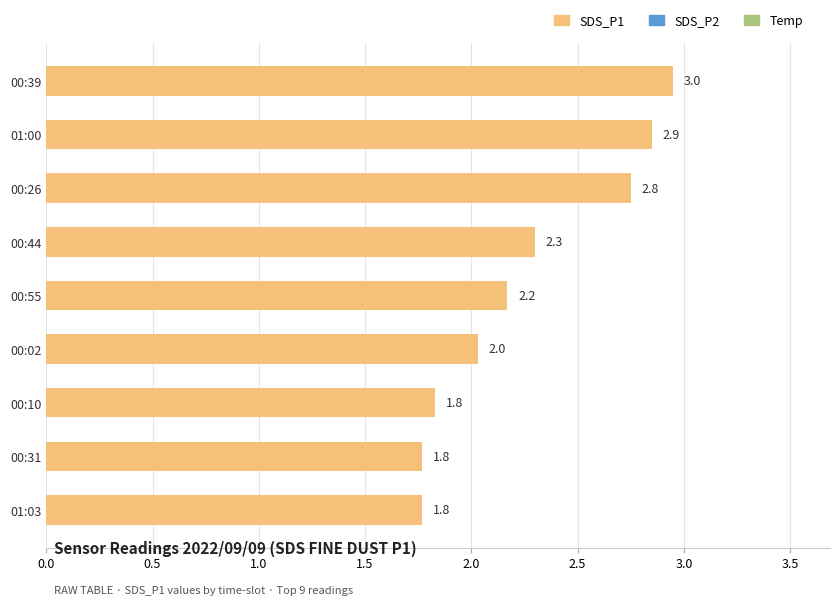

Approximately how many times larger is the value at 00:55 compared to 00:10?

1.2